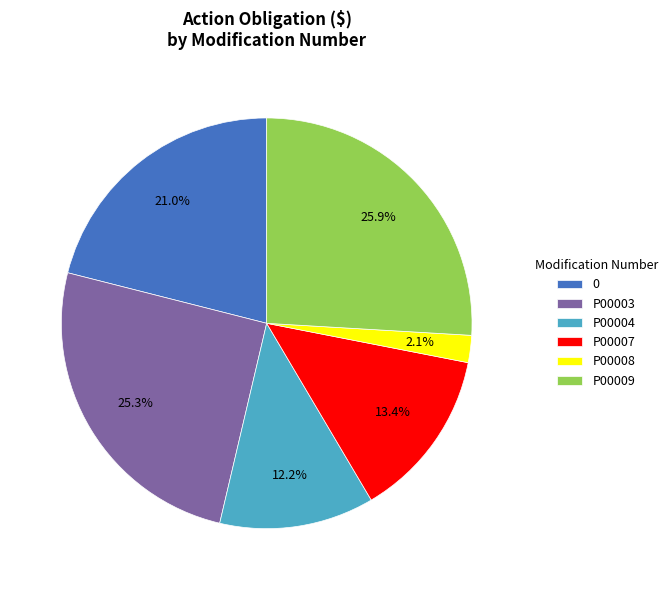

Rank the categories by value from lowest to highest.

P00008, P00004, P00007, 0, P00003, P00009